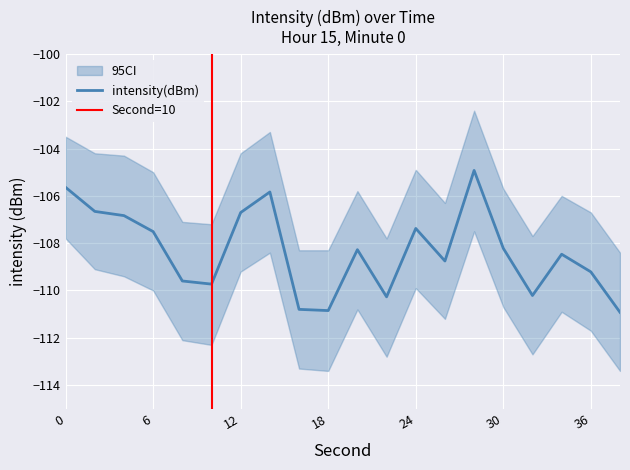

The value at 28 is -104.9. True or false?

True